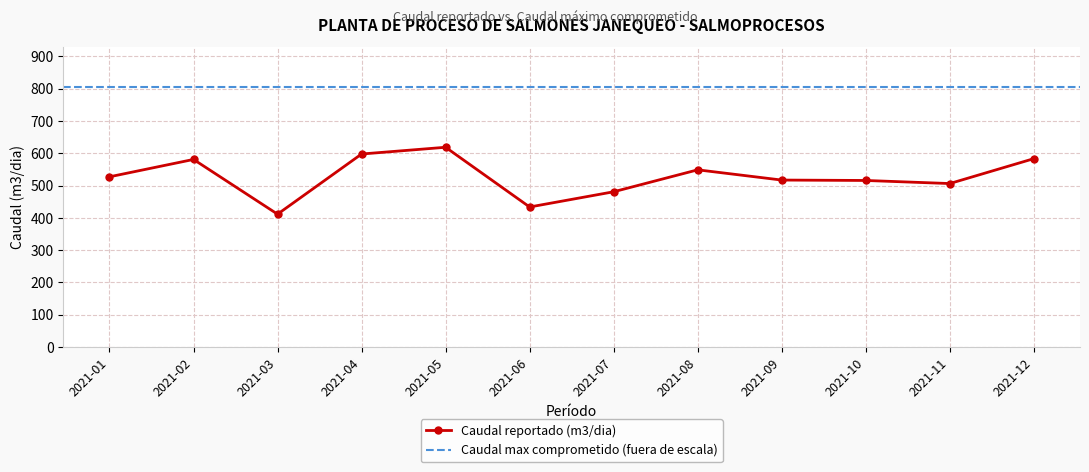

True or false: the data shows 411.4 at 2021-03.

True